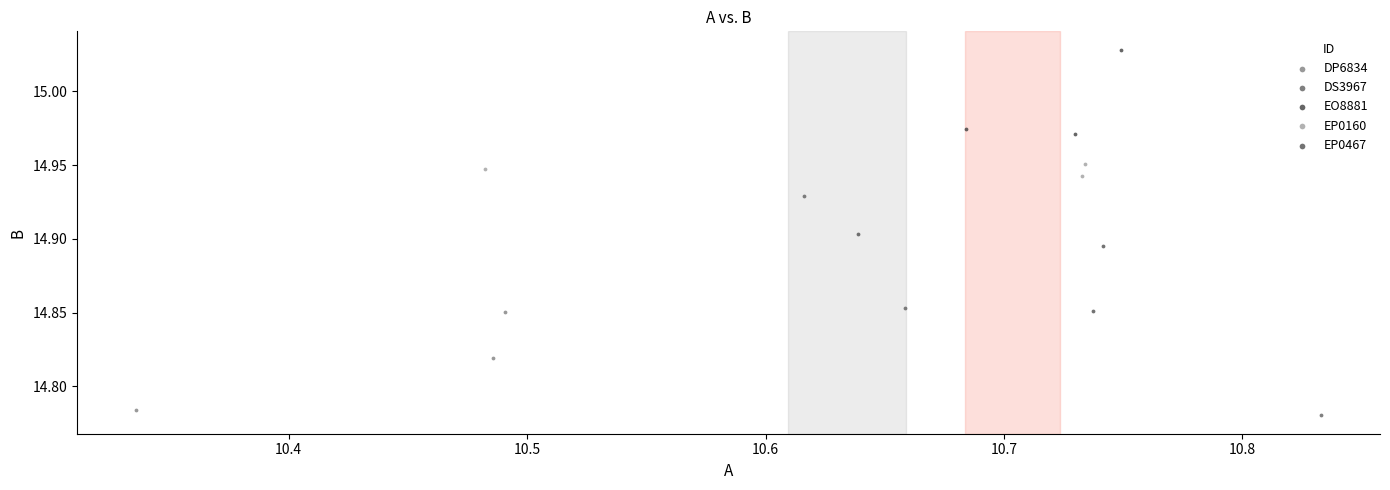

Which series contains the highest Y value?

EO8881